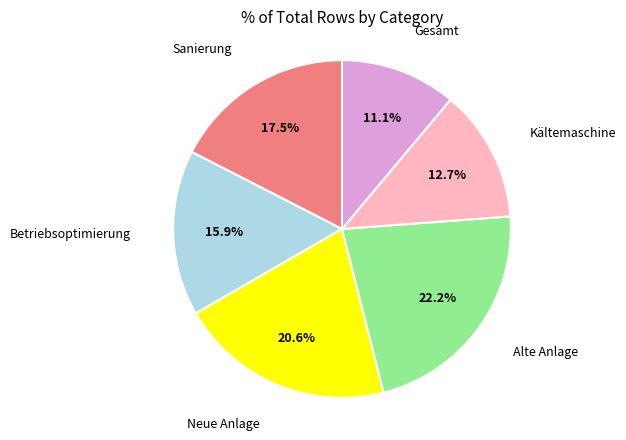

Does any single category account for the majority?

No